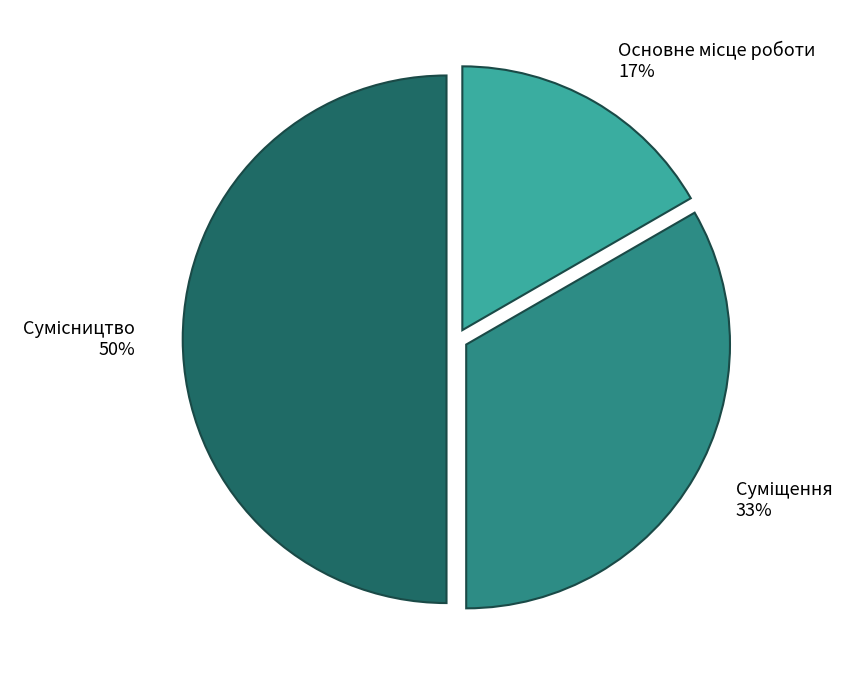

To the nearest percent, what is the average slice percentage?

33%